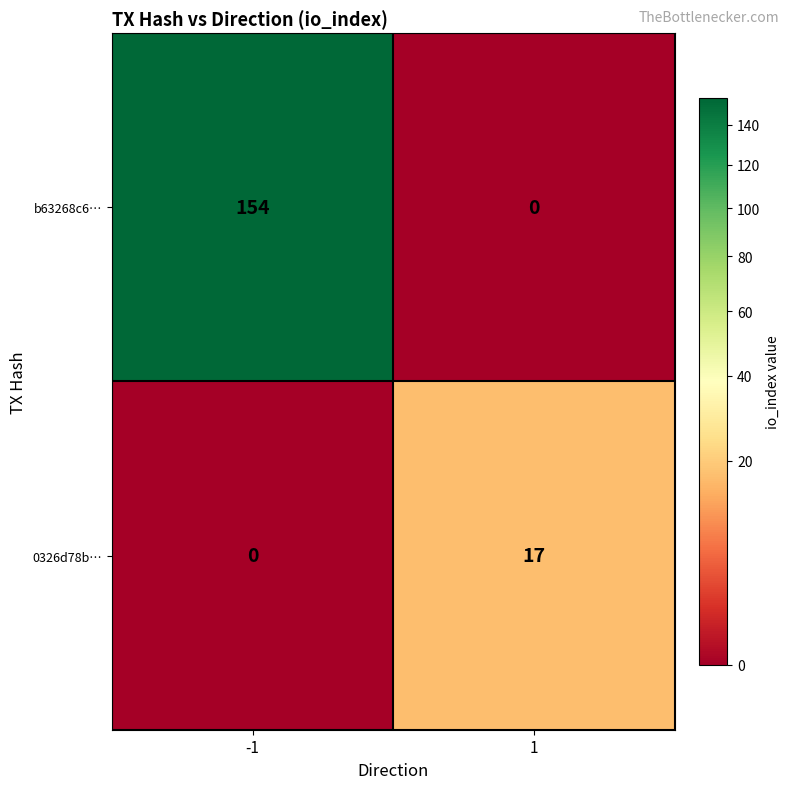

At 1, list the series in order from largest to smallest.

0326d78b…, b63268c6…